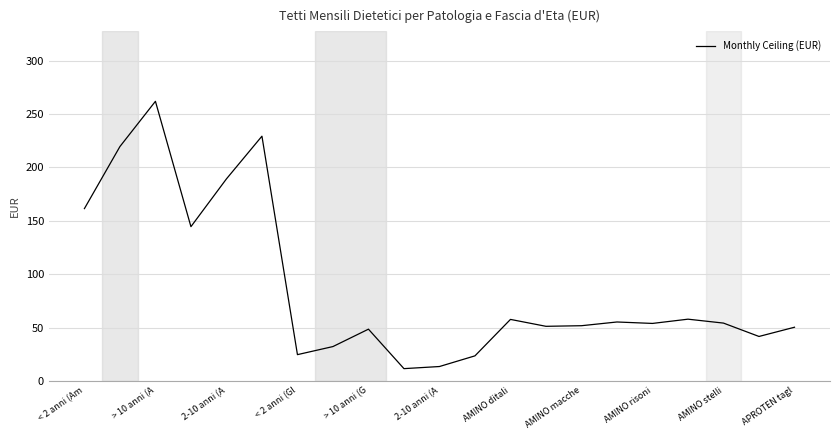

What is the difference between the maximum and minimum values?

250.3